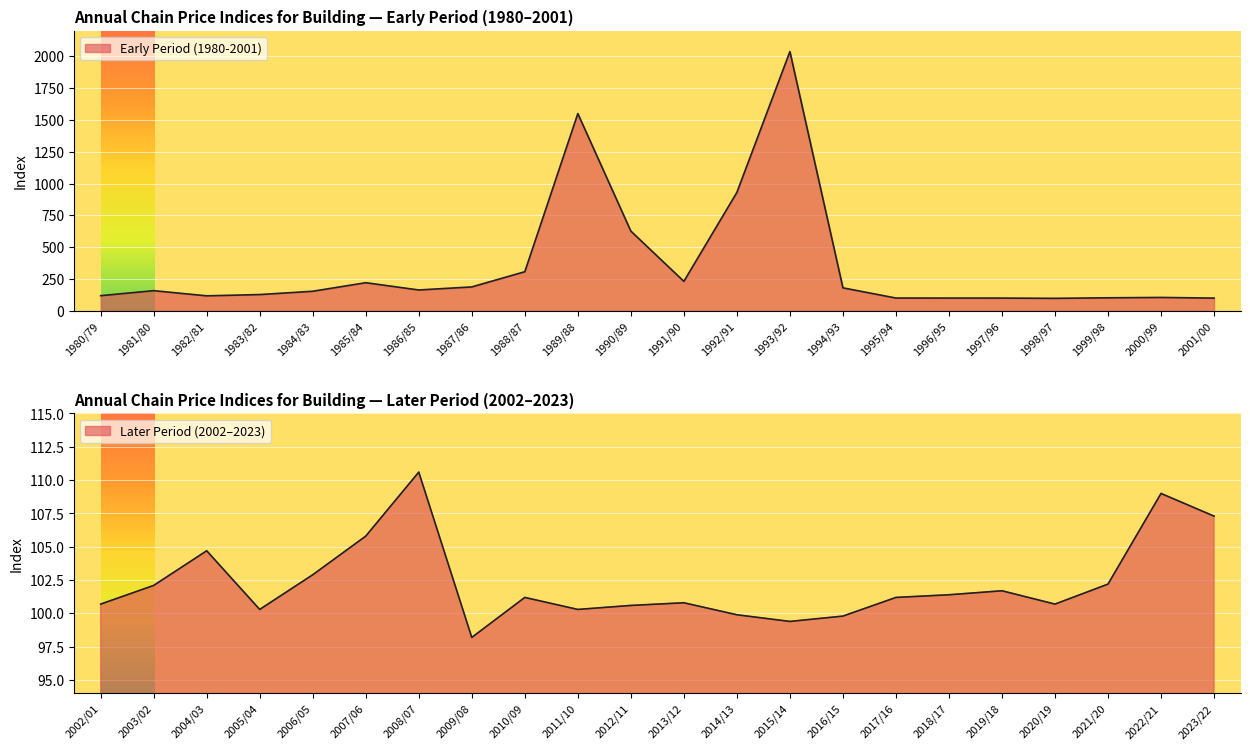

Rank the categories by Early Period (1980-2001) value from highest to lowest.

1993/92, 1989/88, 1992/91, 1990/89, 1988/87, 1991/90, 1985/84, 1987/86, 1994/93, 1986/85, 1981/80, 1984/83, 1983/82, 1980/79, 1982/81, 2000/99, 1999/98, 1995/94, 1996/95, 1997/96, 2001/00, 1998/97